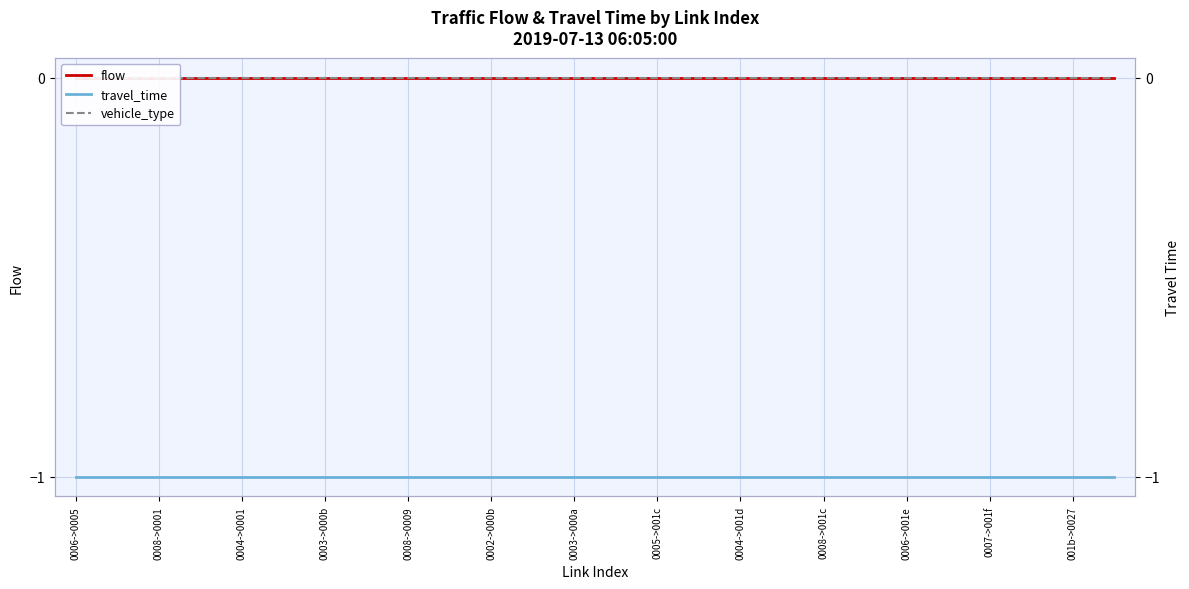

Is it true that travel_time equals 0 at 0002->000b?

False